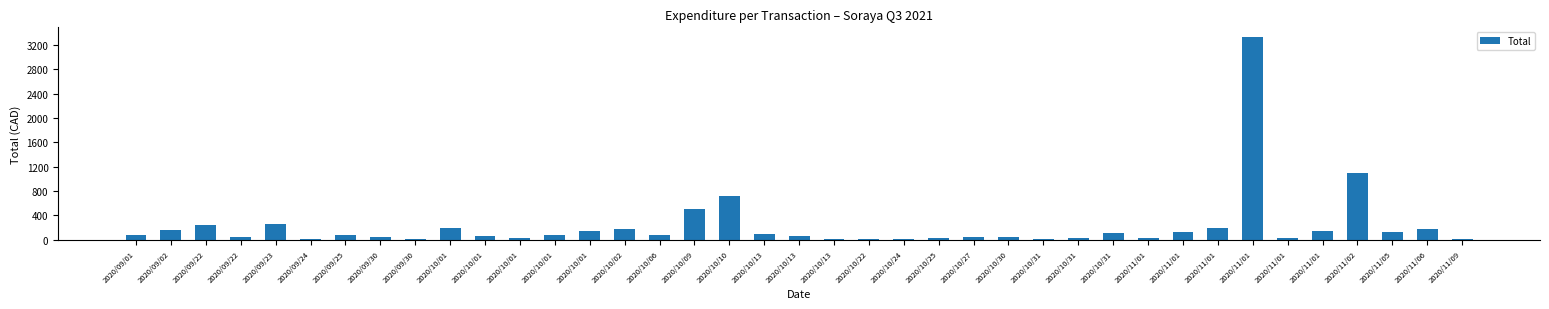

The value at 2020/09/22 is 73.3. True or false?

False